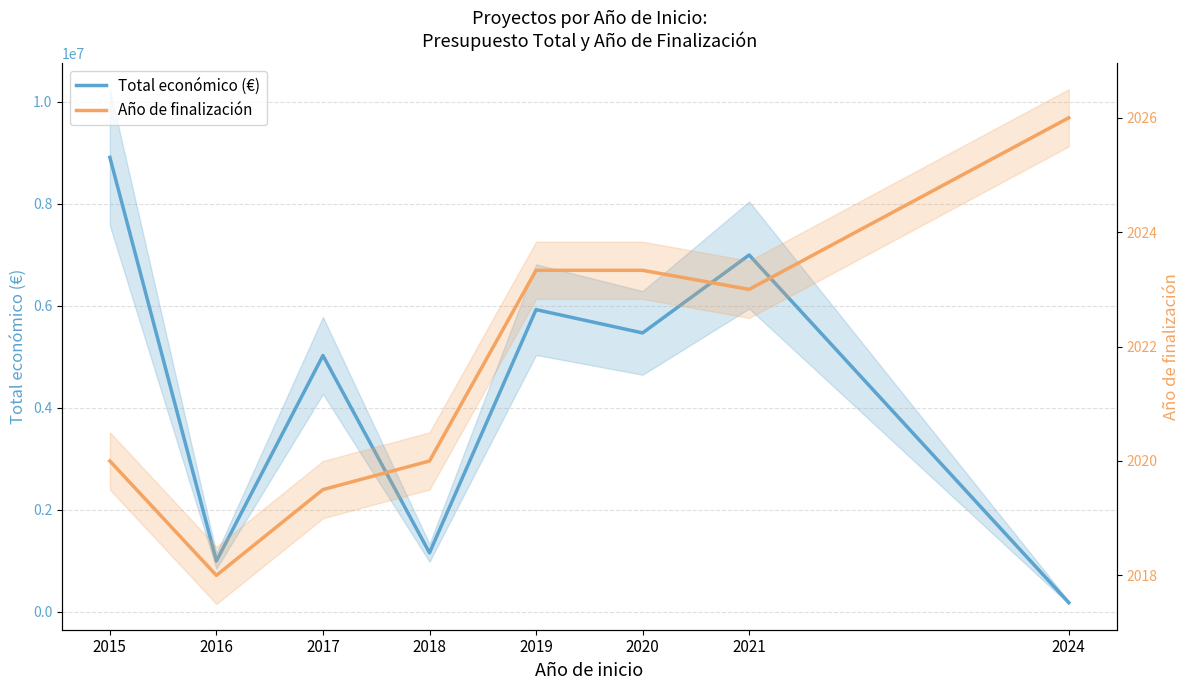

Which series changed the most between 2020 and 2021?

Total económico (€)